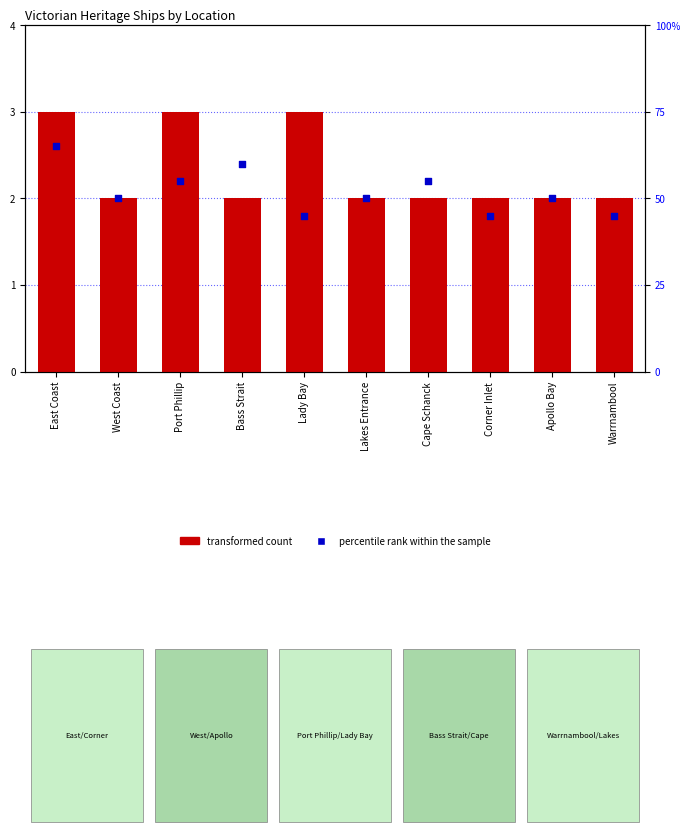

At how many categories does at least one series exceed 46?

7